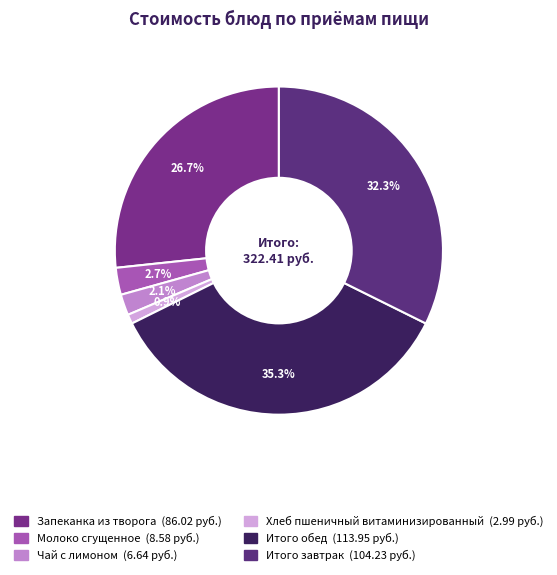

To the nearest percent, what is the difference between the largest and smallest slice percentages?

34%